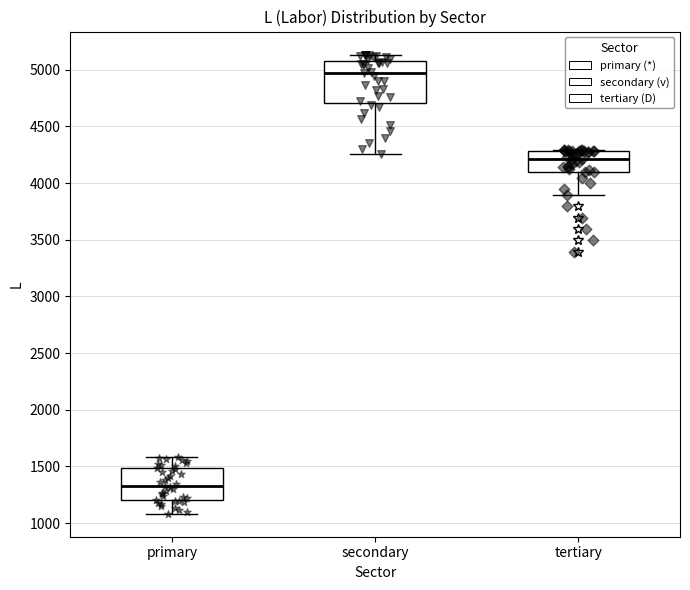

Which box has the lowest median line?

primary